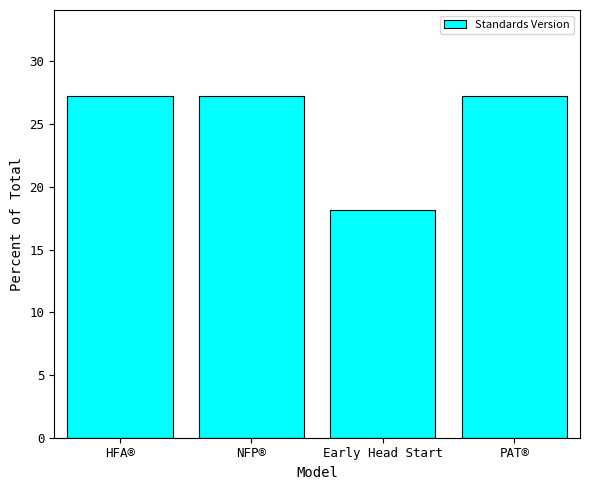

What is the change in value from HFA® to Early Head Start?

-9.1